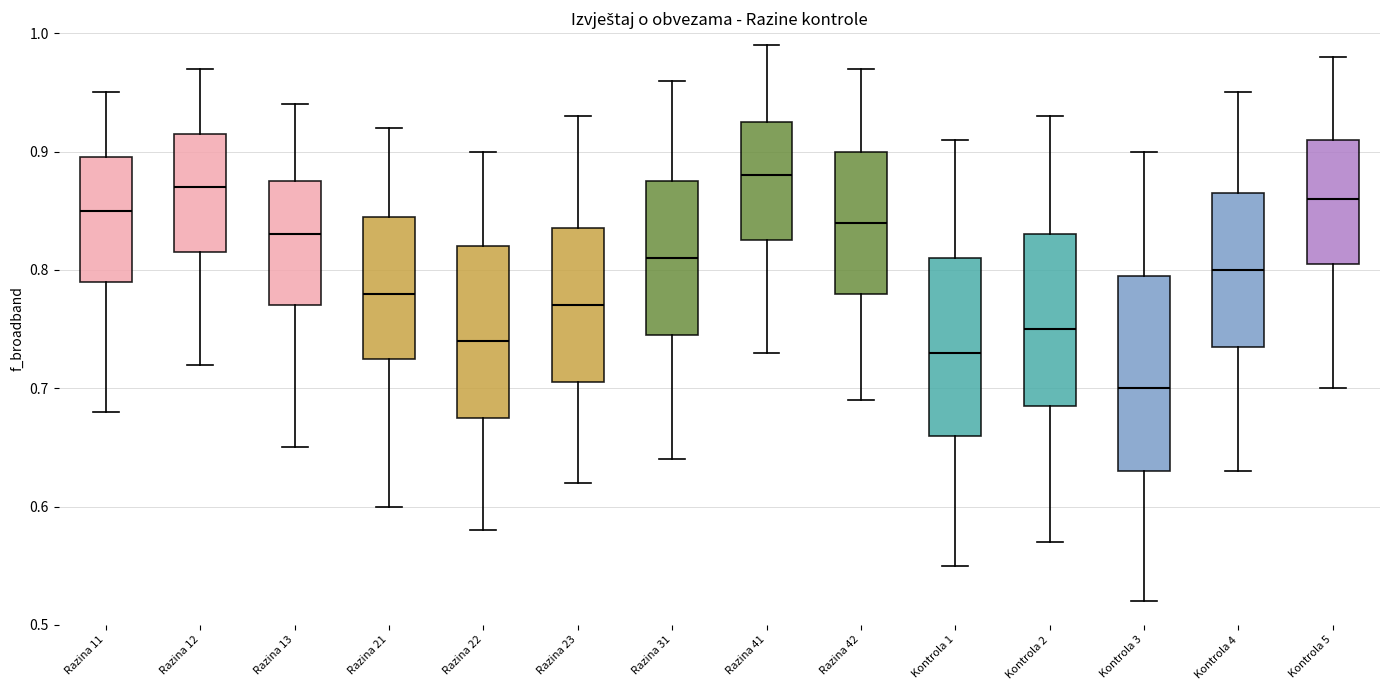

Which box has the highest median line?

Razina 41